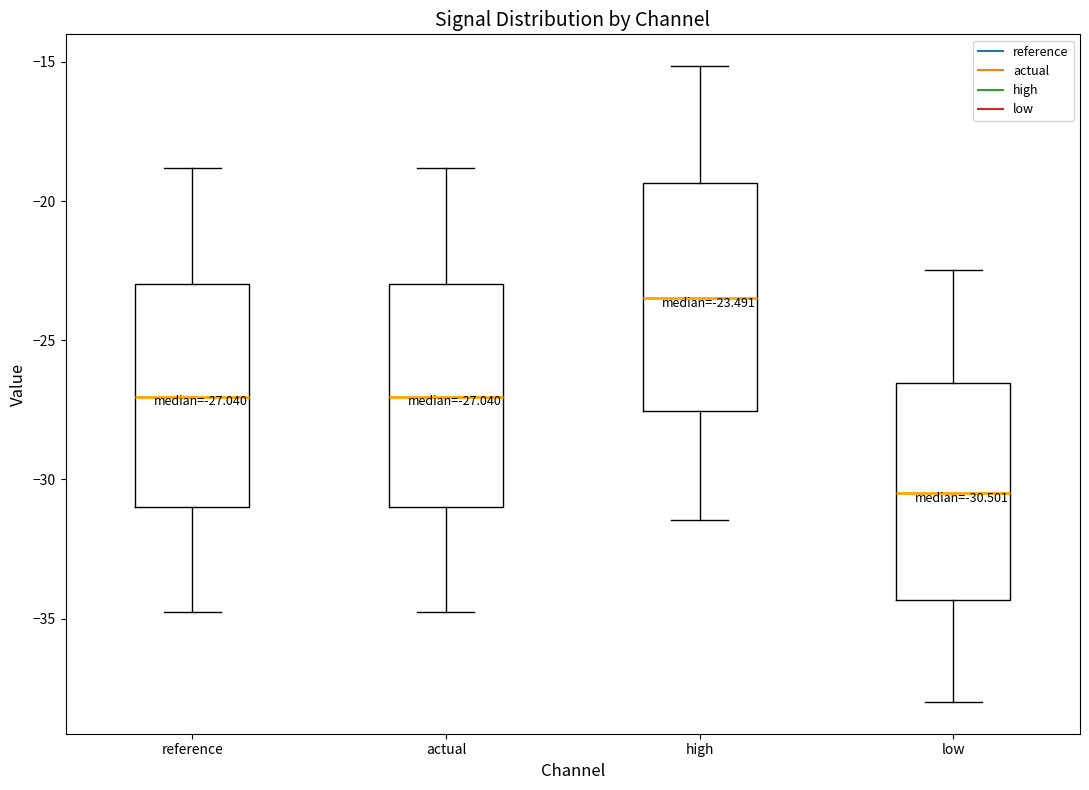

Which box's median line is the highest?

high